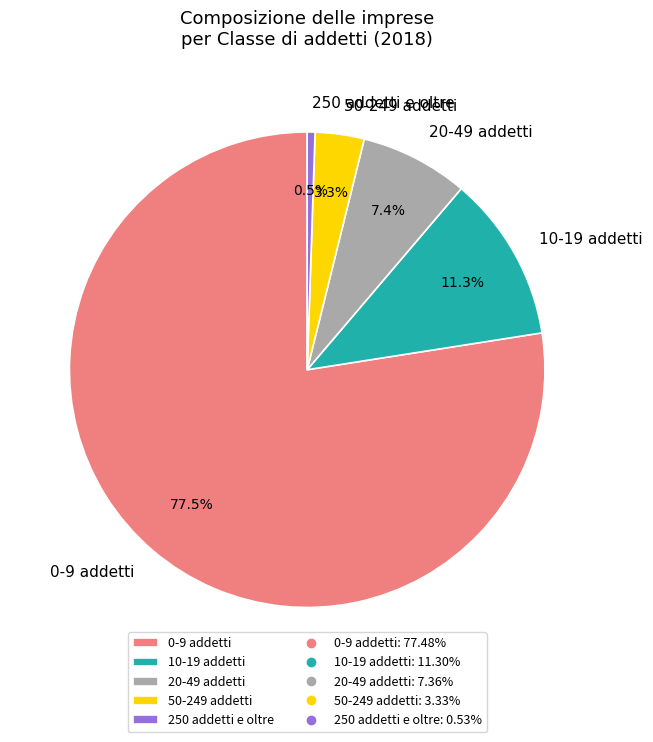

Rank the categories by value from highest to lowest.

0-9 addetti, 10-19 addetti, 20-49 addetti, 50-249 addetti, 250 addetti e oltre